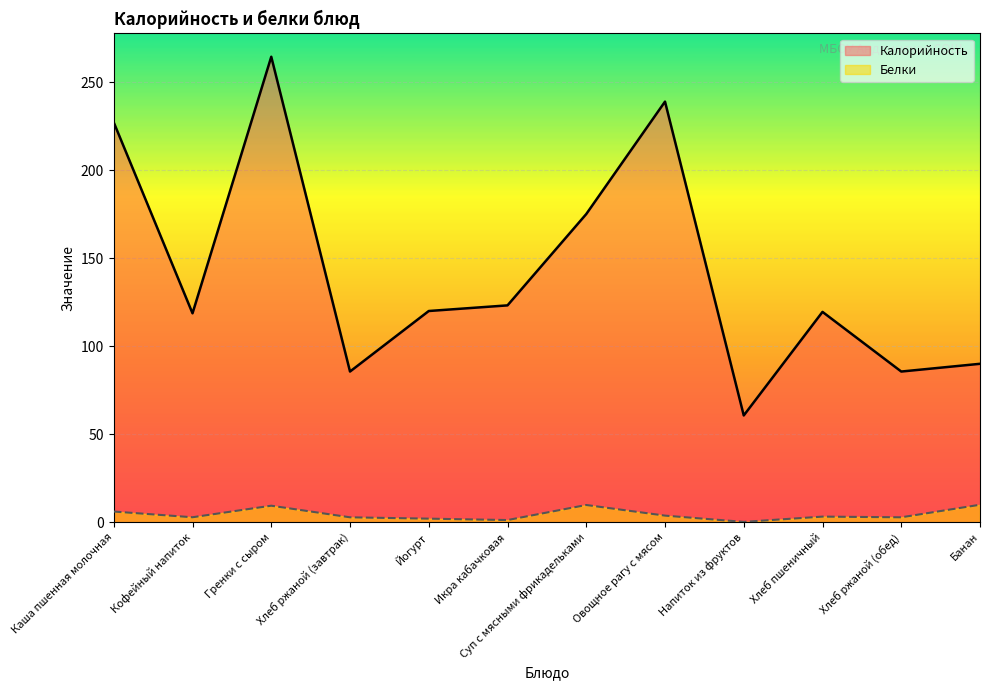

True or false: Калорийность has more than 0 points higher than both neighbors.

True